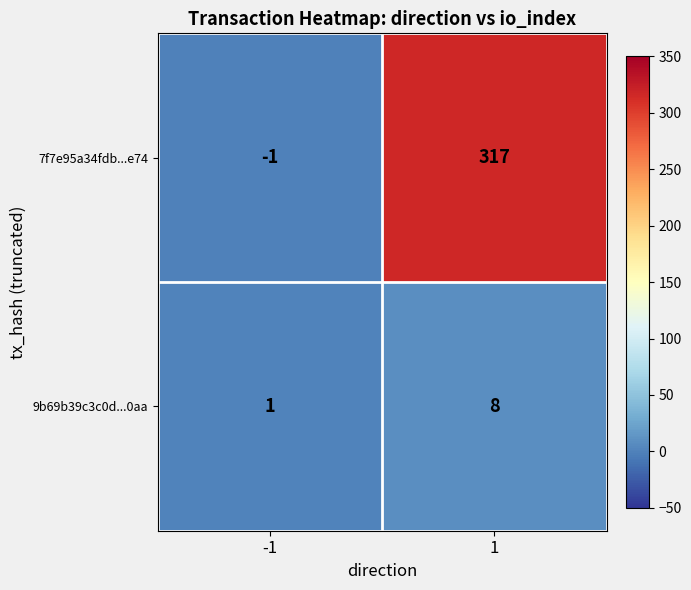

Rank the series at 1 from lowest to highest value.

9b69b39c3c0d...0aa, 7f7e95a34fdb...e74